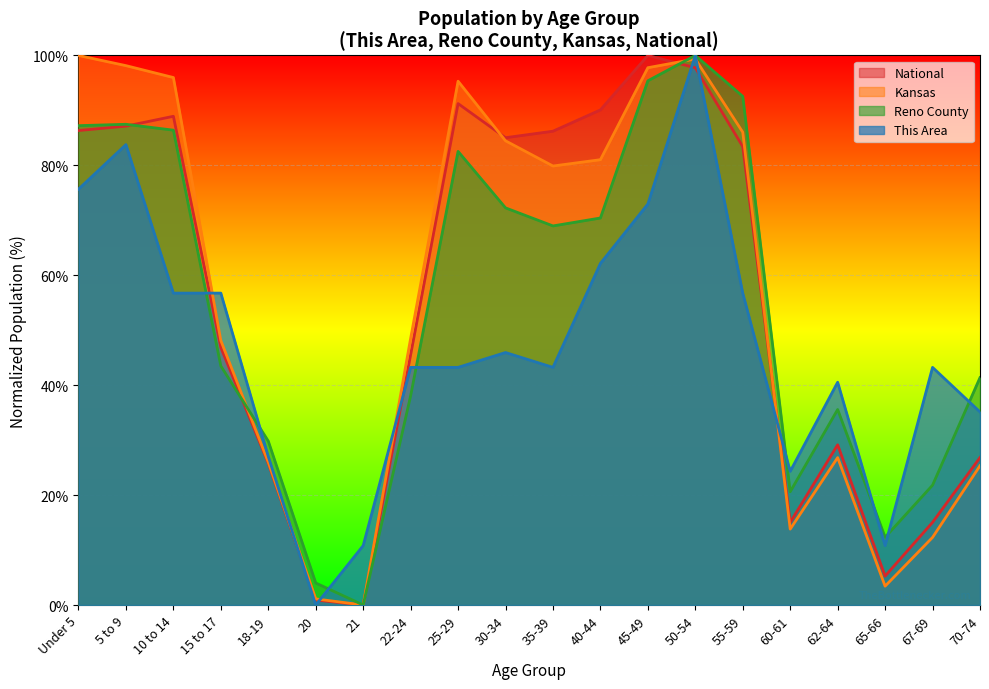

In This Area, how many points are higher than both neighbors (excluding endpoints)?

5